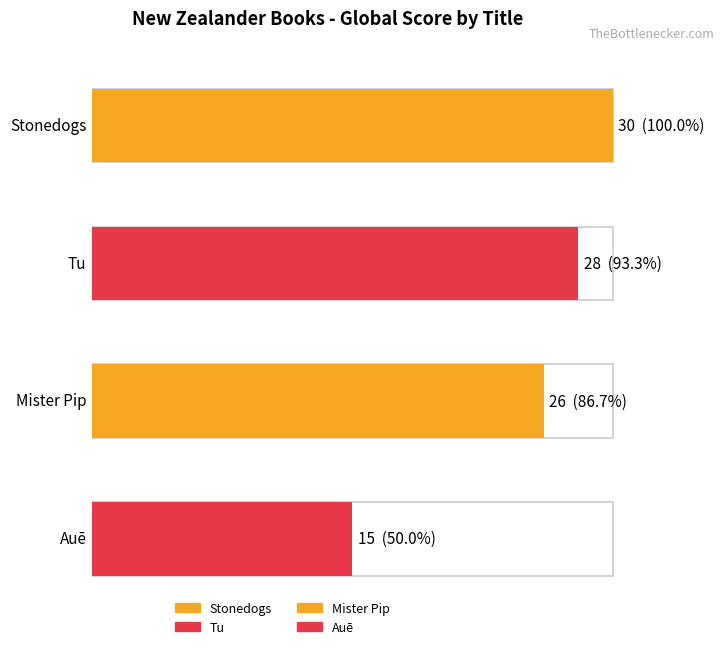

What position from the right is Tu
(Patricia Grace)?

3